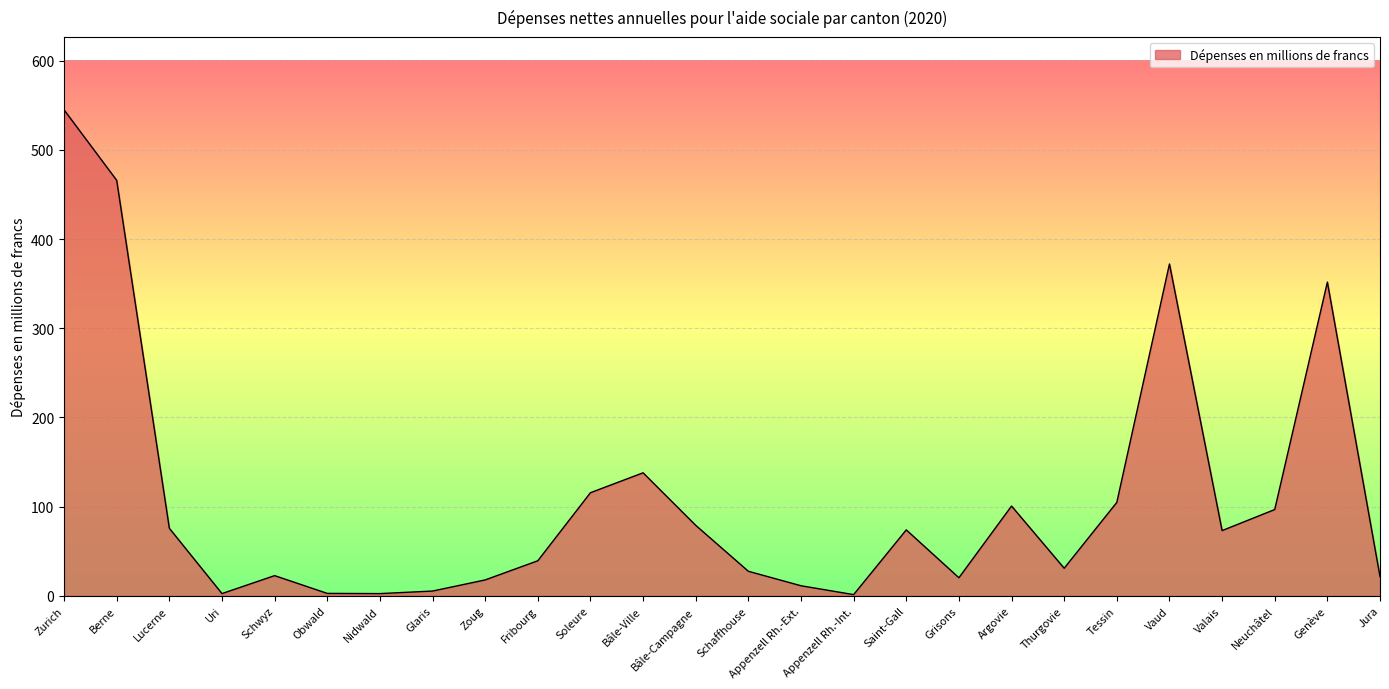

True or false: the data has more than 1 interior local peaks.

True